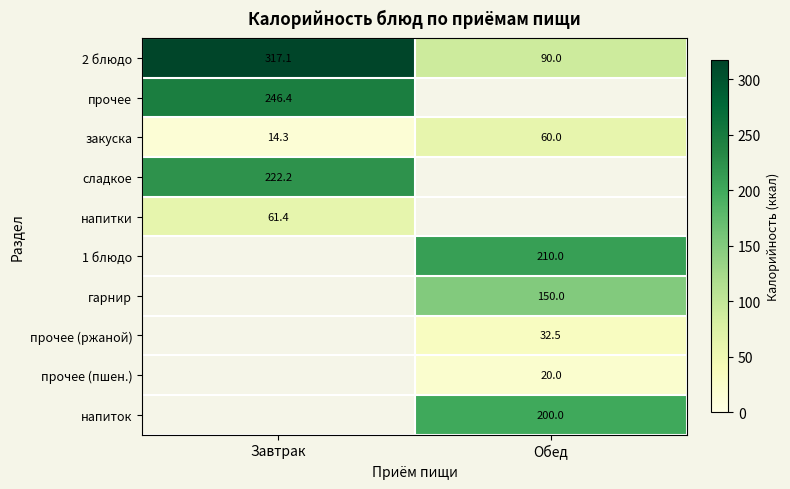

Is it true that закуска equals 14.3 at Завтрак?

True